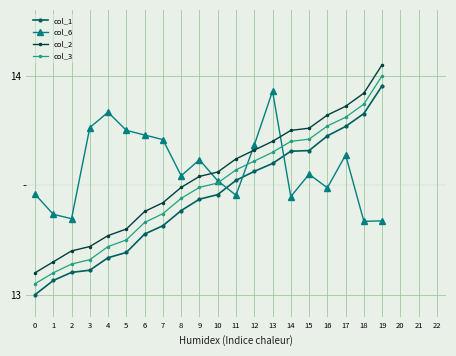

What is the total value across all series at 15?

54.7